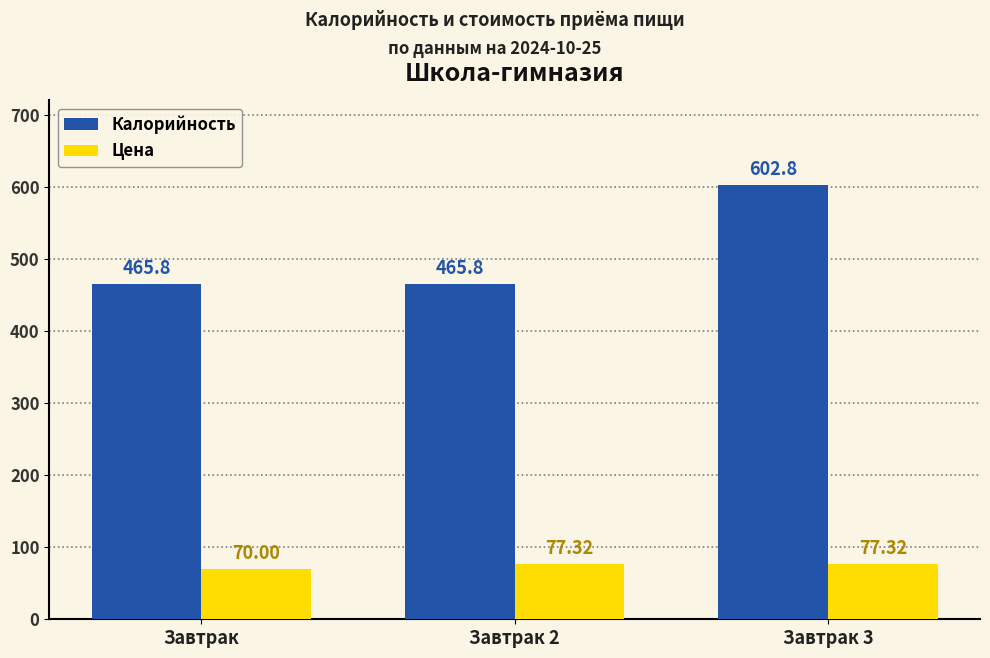

Reading left to right, list all the values displayed in this chart.

Калорийность: Завтрак=465.8	Завтрак 2=465.8	Завтрак 3=602.8
Цена: Завтрак=70.0	Завтрак 2=77.3	Завтрак 3=77.3